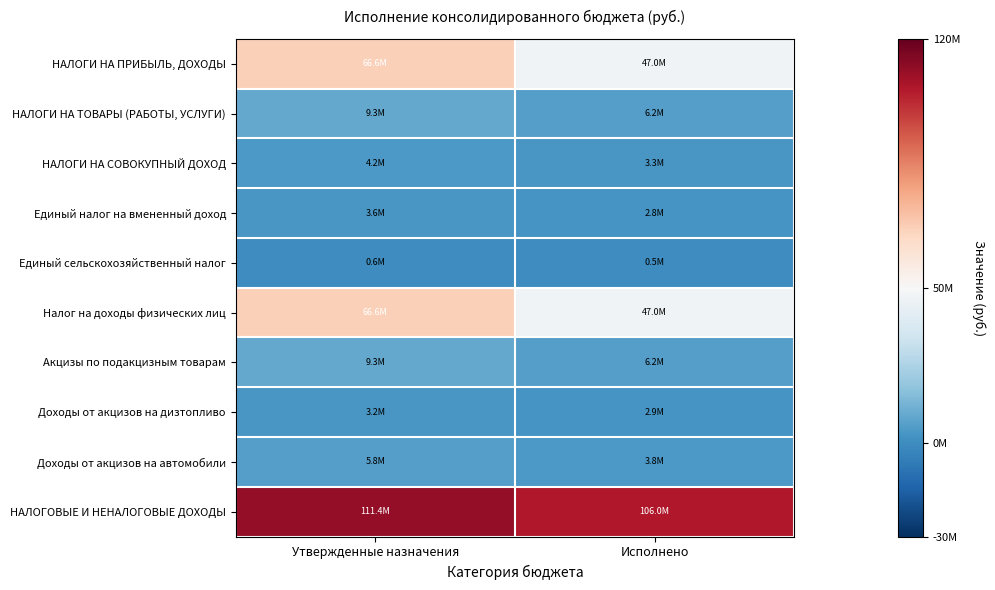

List the series in order of their peak value, lowest first.

Единый сельскохозяйственный налог, Доходы от акцизов на дизтопливо, Единый налог на вмененный доход, НАЛОГИ НА СОВОКУПНЫЙ ДОХОД, Доходы от акцизов на автомобили, НАЛОГИ НА ТОВАРЫ (РАБОТЫ, УСЛУГИ), Акцизы по подакцизным товарам, НАЛОГИ НА ПРИБЫЛЬ, ДОХОДЫ, Налог на доходы физических лиц, НАЛОГОВЫЕ И НЕНАЛОГОВЫЕ ДОХОДЫ